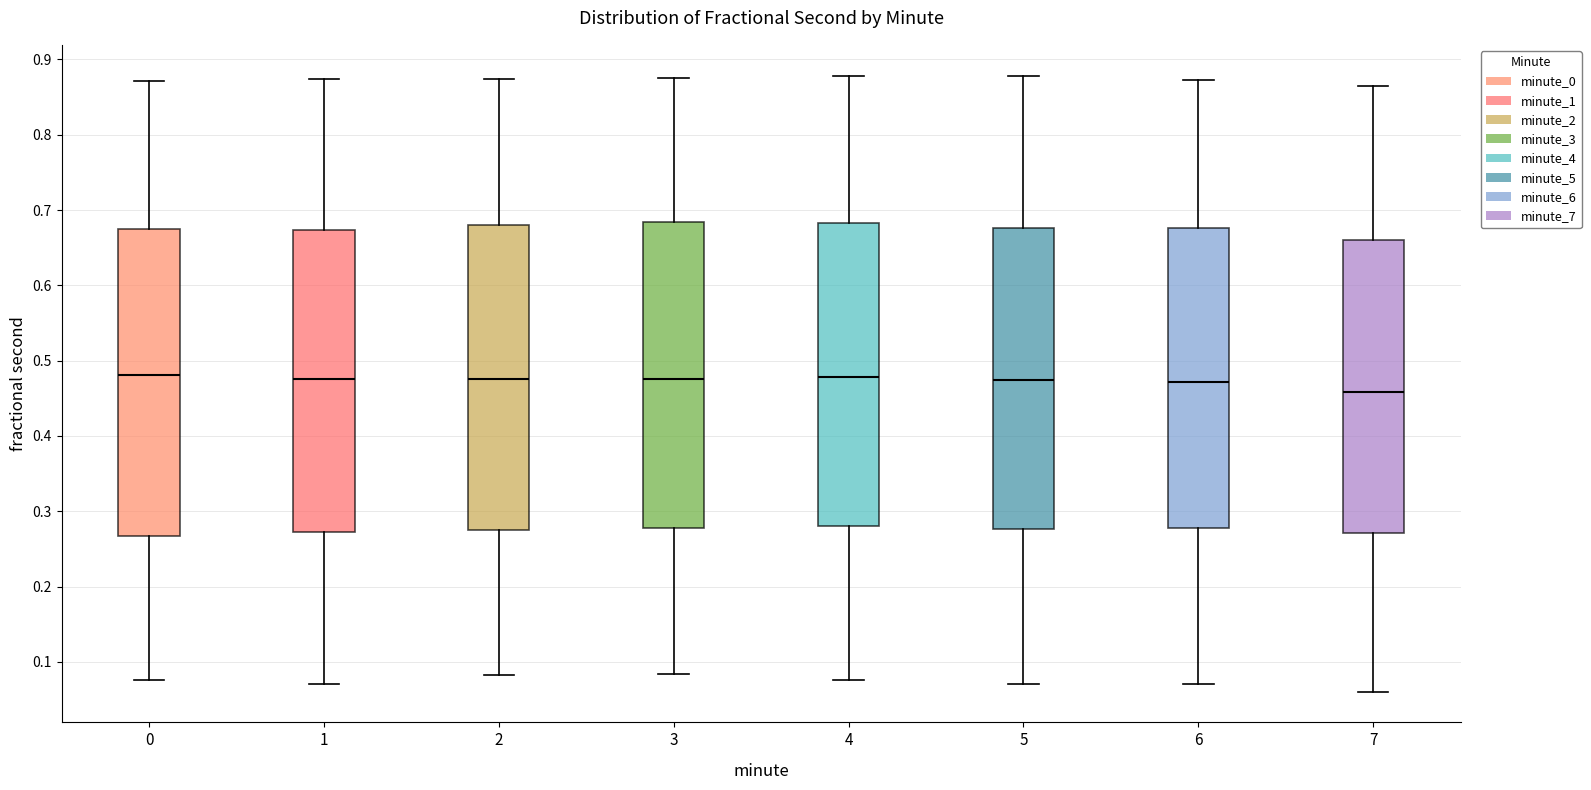

Where is the upper edge of the box at x = 6 on the y-axis? The values are not printed on the chart, so give them approximately, as read against the axis.

0.68